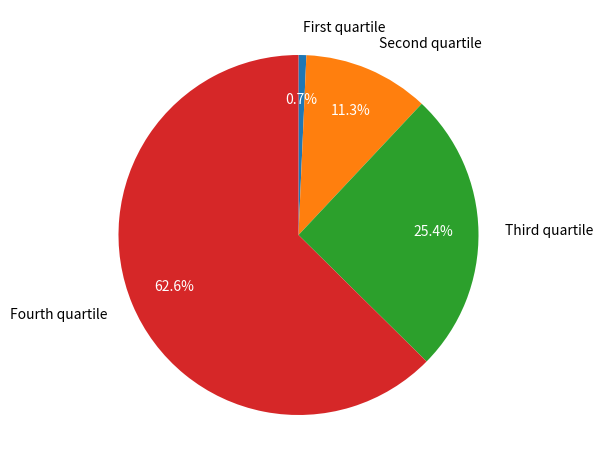

To the nearest percent, what is the difference between the largest and smallest slice percentages?

62%